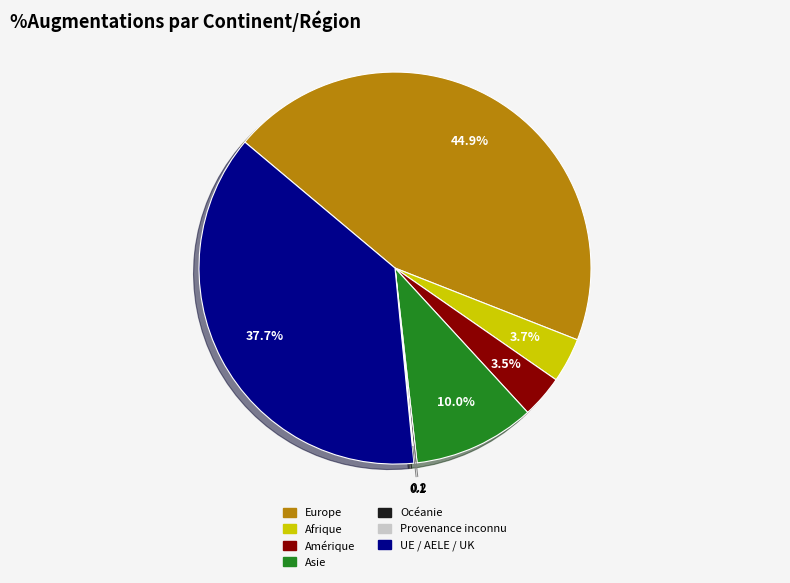

What percentage is NOT represented by UE / AELE / UK?

62.3%